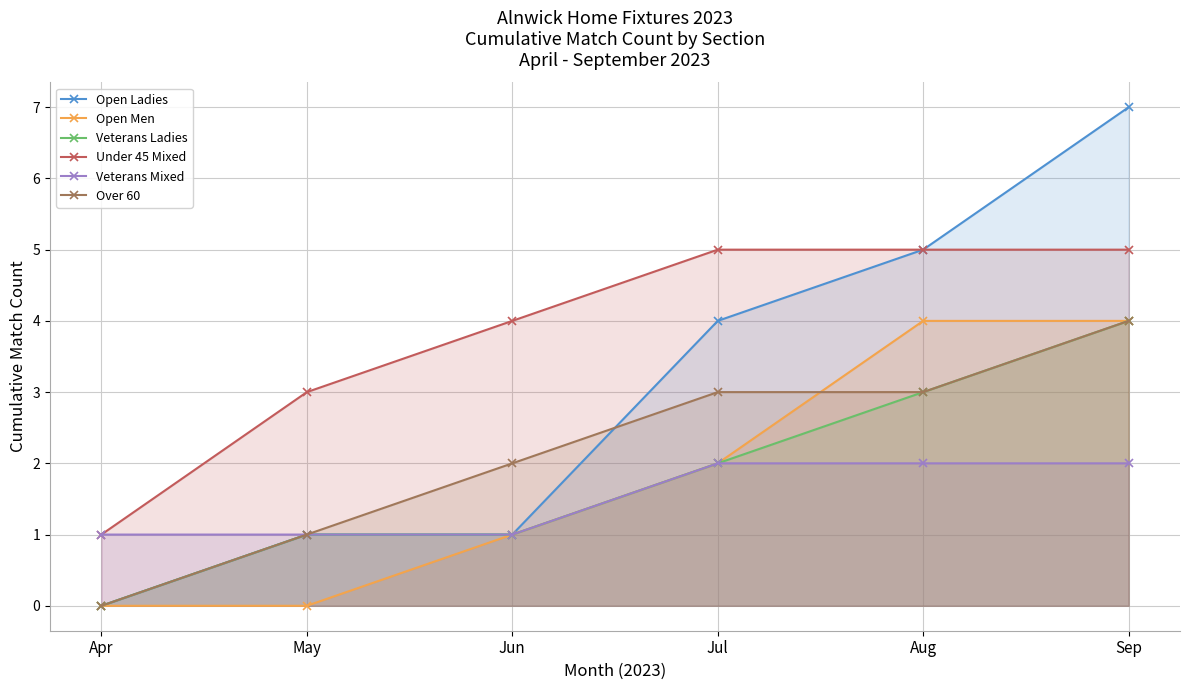

The value of Open Men at Jun is 1. True or false?

False